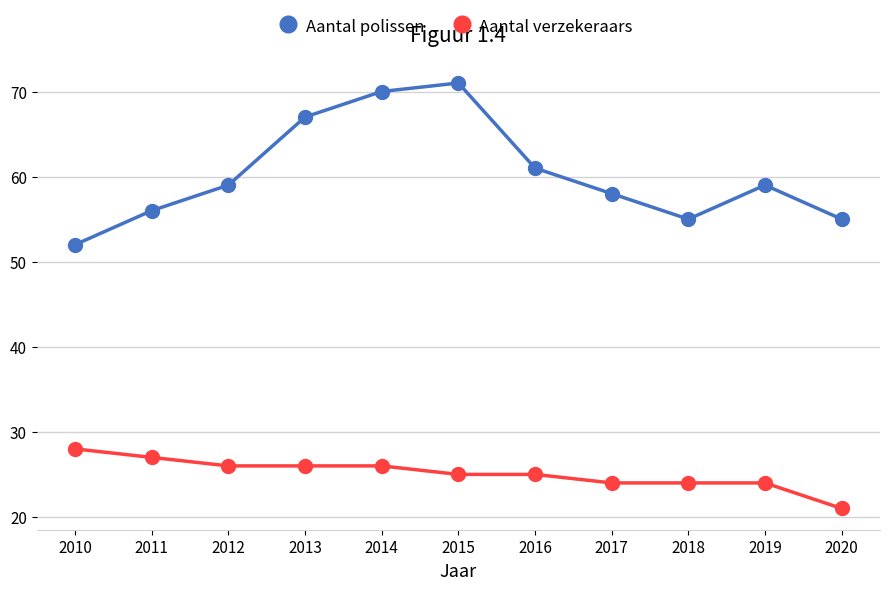

Is it true that Aantal polissen equals 55 at 2018?

True